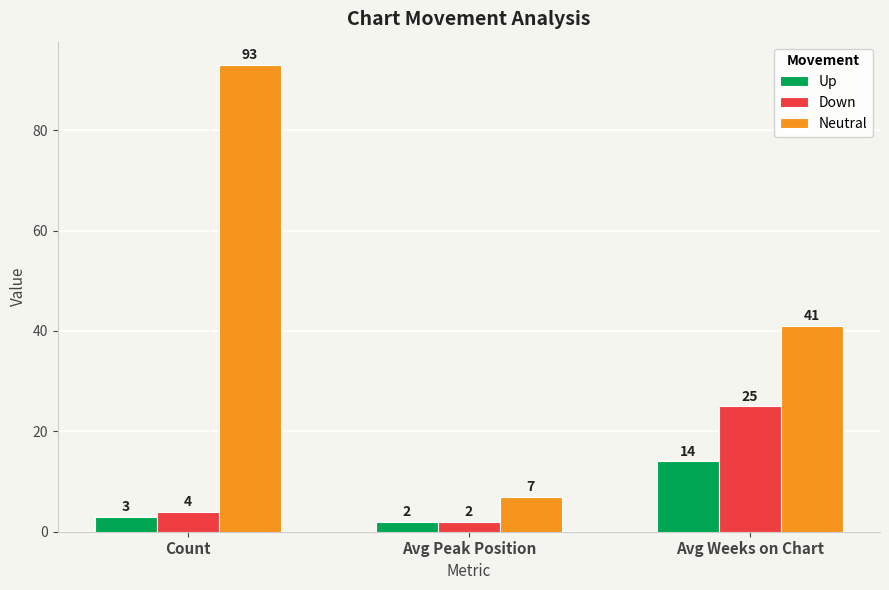

At which category is the sum across all series the highest?

Count